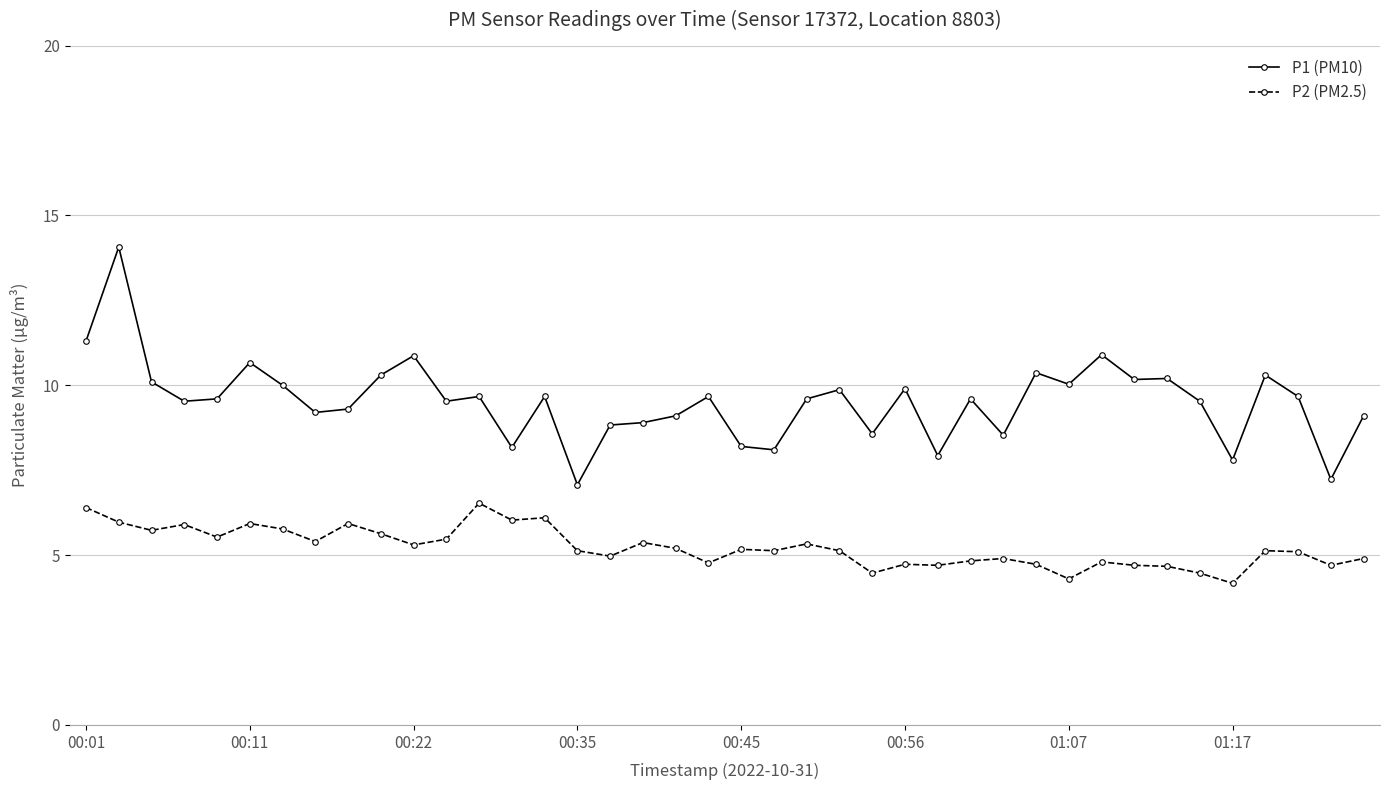

True or false: P1 (PM10) has more than 2 points higher than both neighbors.

True